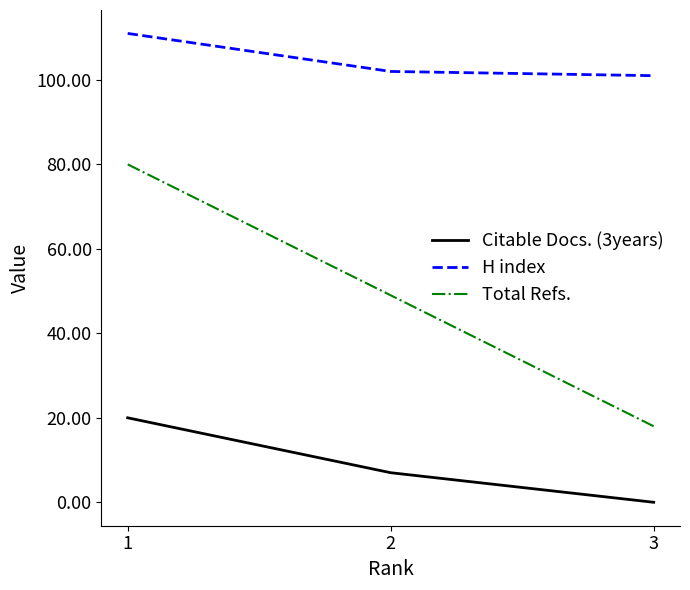

How many lines are shown in the chart?

3